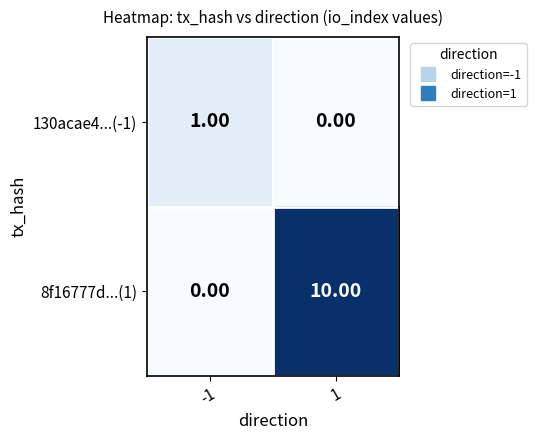

What is the average value of the 8f16777d...(1) series?

5